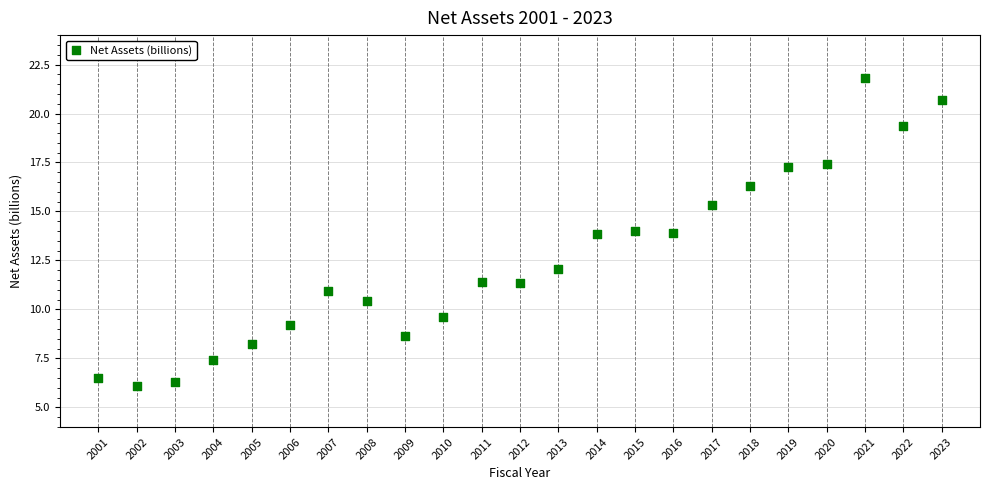

What is the range of X values (max minus min)?

22.0